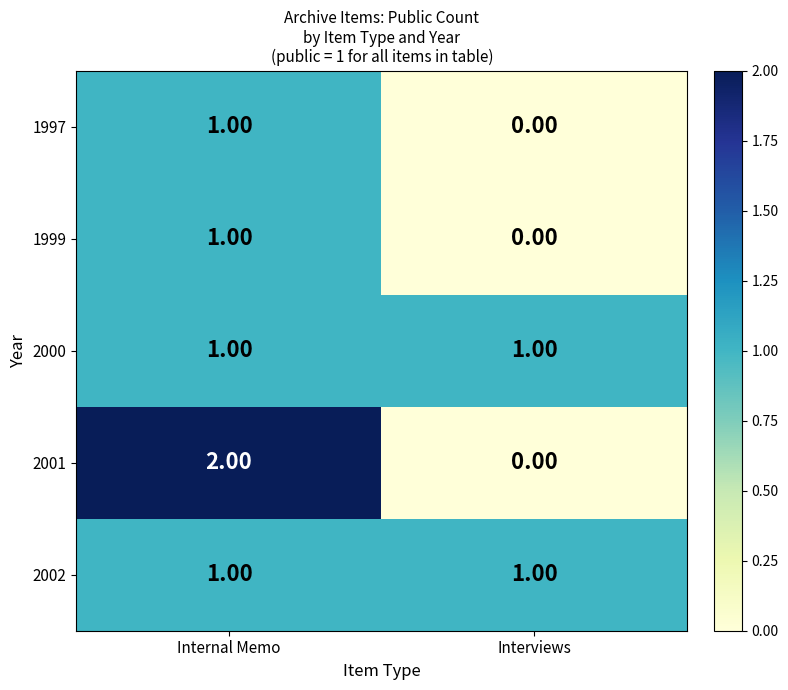

Which series changed the most between Internal Memo and Interviews?

2001